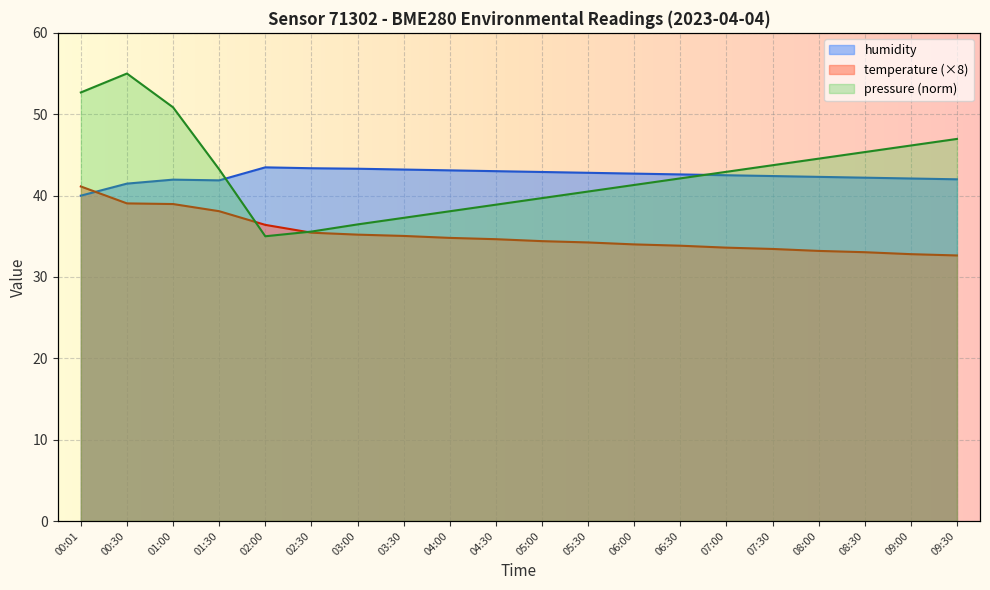

What is the difference between the maximum and minimum values in the pressure series?

20.0